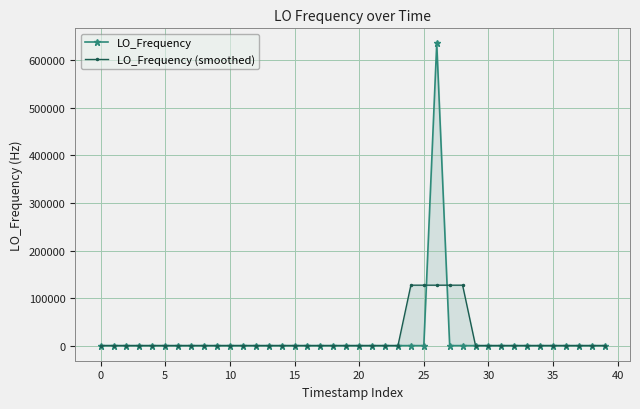

Which series has the largest total across all categories?

LO_Frequency (smoothed)